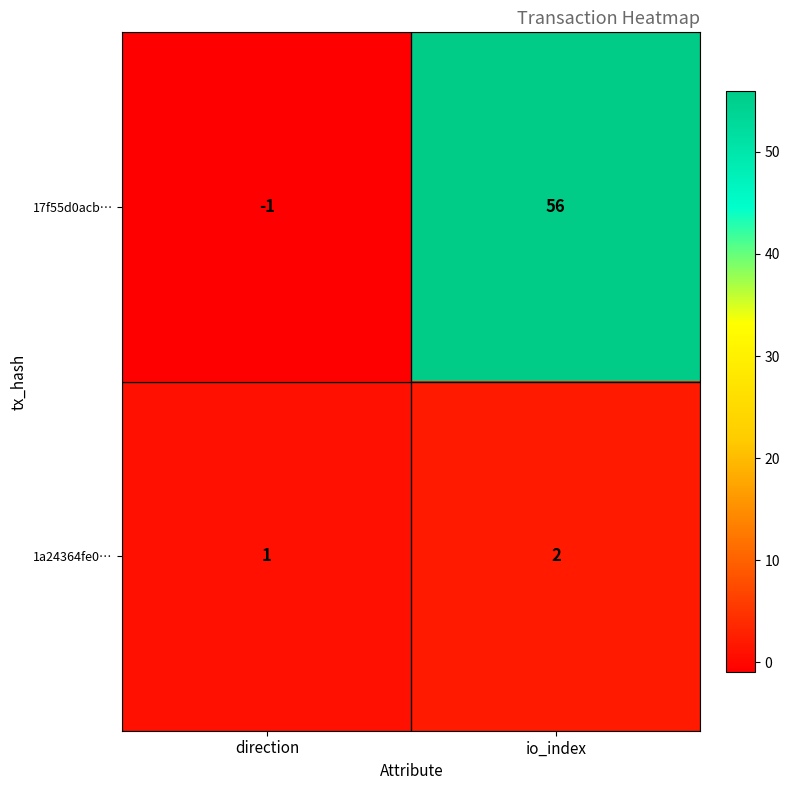

What is the spread (max minus min) of values at io_index?

54